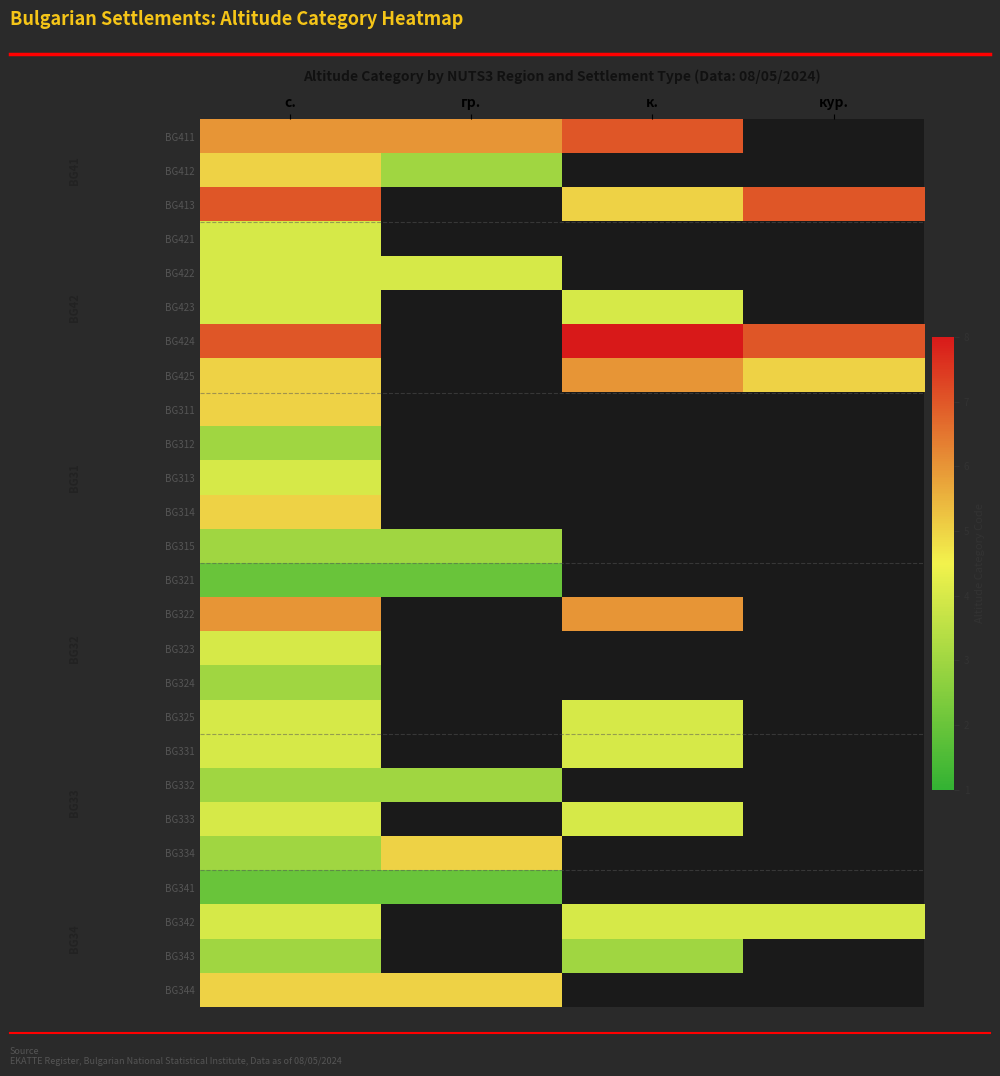

List the series in order of their peak value, lowest first.

BG321, BG341, BG312, BG315, BG324, BG332, BG343, BG421, BG422, BG423, BG313, BG323, BG325, BG331, BG333, BG342, BG412, BG311, BG314, BG334, BG344, BG425, BG322, BG411, BG413, BG424